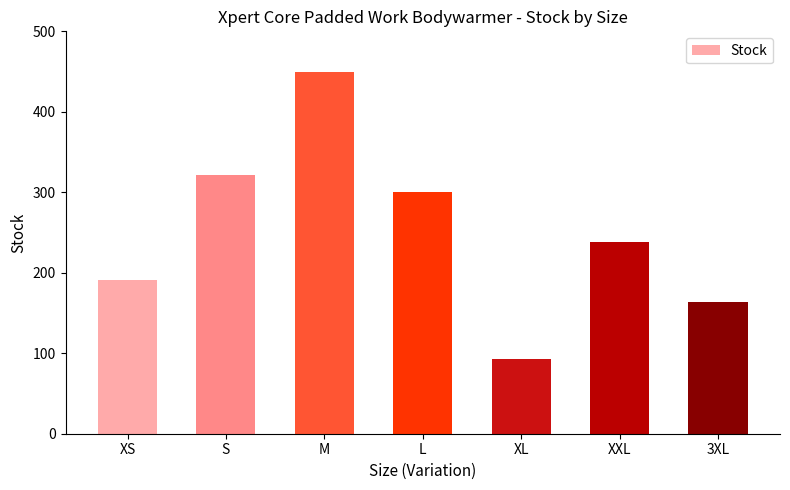

Reading left to right, what are all the values shown in this chart?

XS=191	S=322	M=450	L=300	XL=93	XXL=238	3XL=164